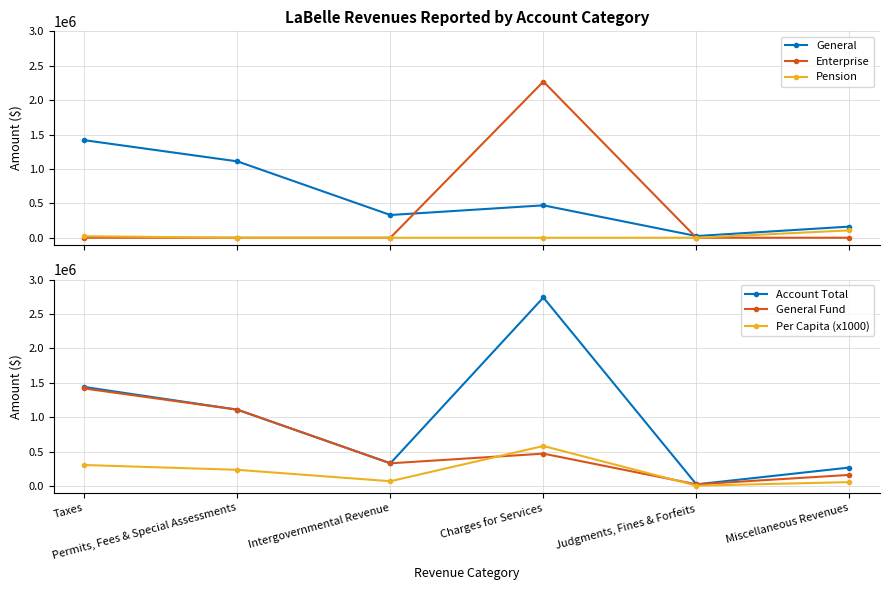

Is this an area chart (filled region under the line)?

No